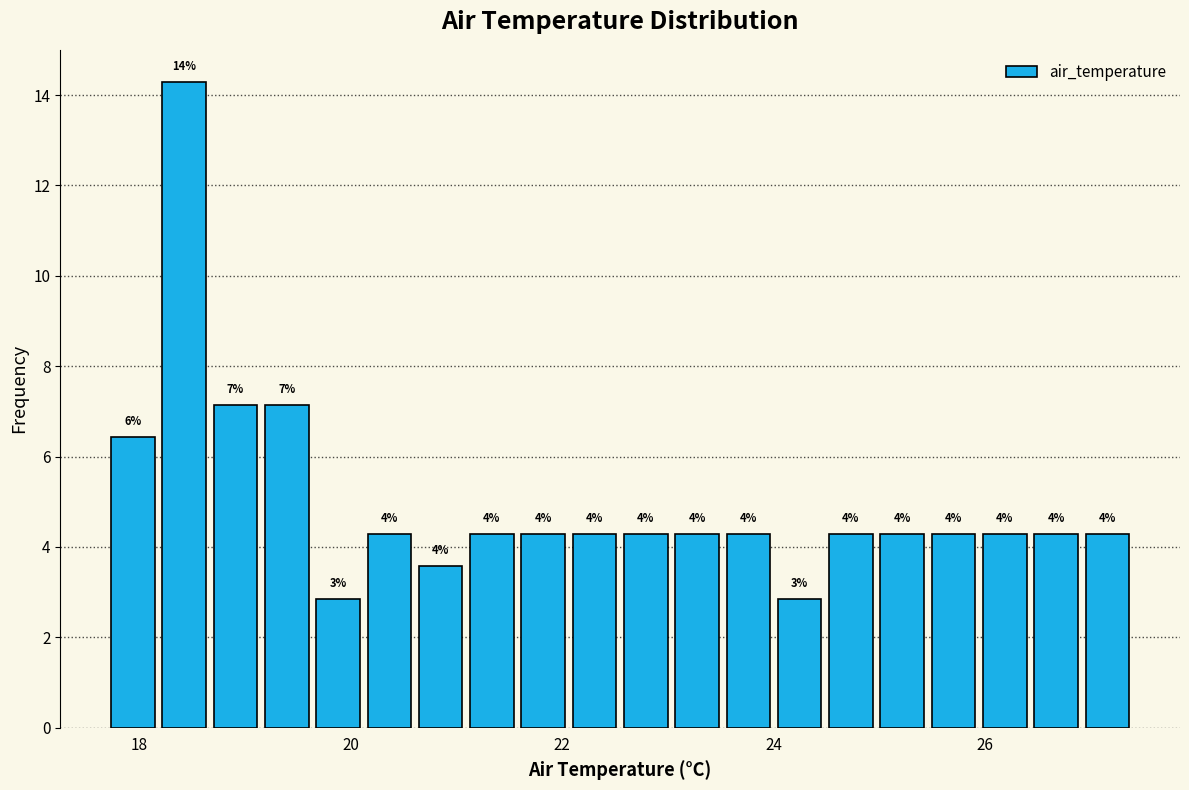

Read against the x-axis, roughly where is the centre of the tallest bar?

18.4